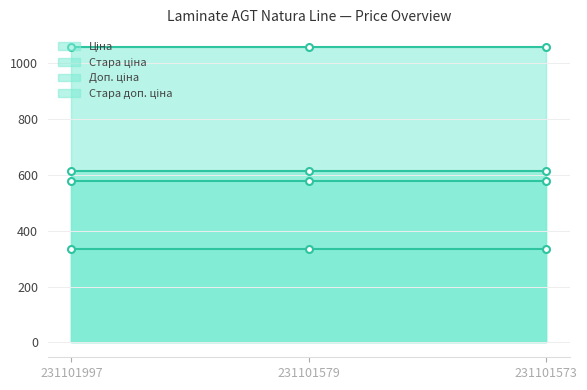

List the series in order of their peak value, highest first.

Стара доп. ціна, Доп. ціна, Стара ціна, Ціна